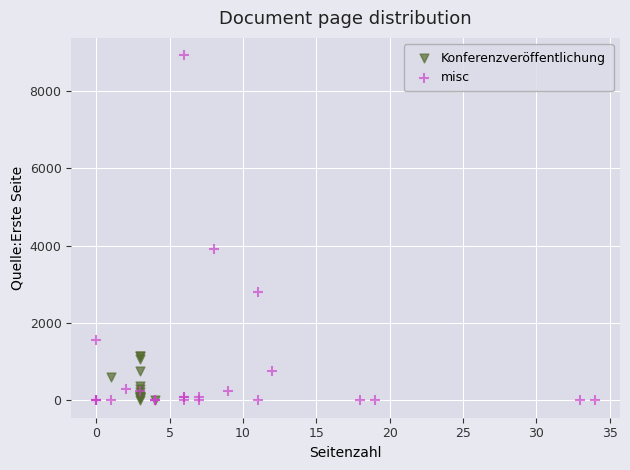

Which series reaches the maximum Y coordinate?

misc